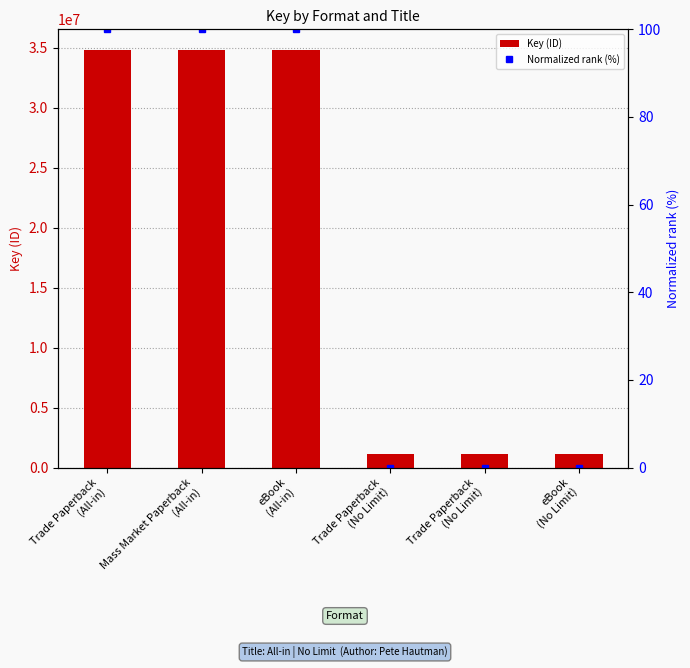

What is the label of the 2nd bar from the left?

Mass Market Paperback
(All-in)